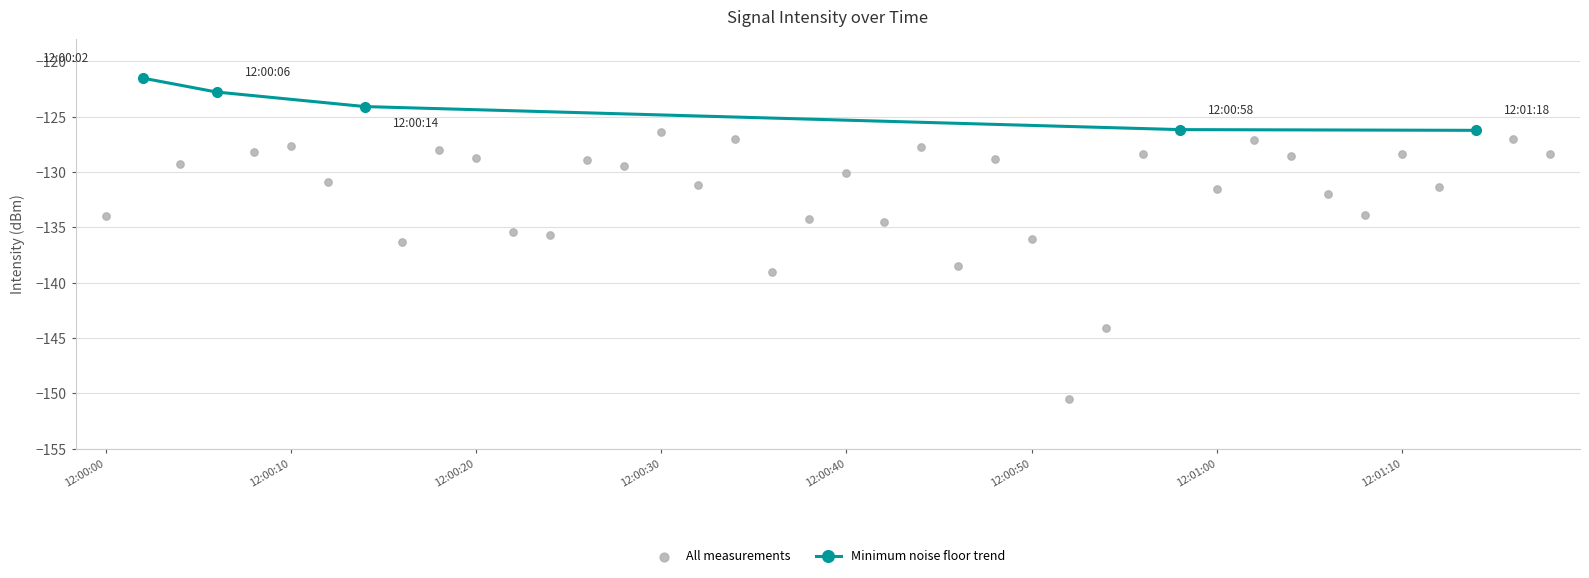

True or false: Minimum noise floor trend has more than 1 points higher than both neighbors.

False